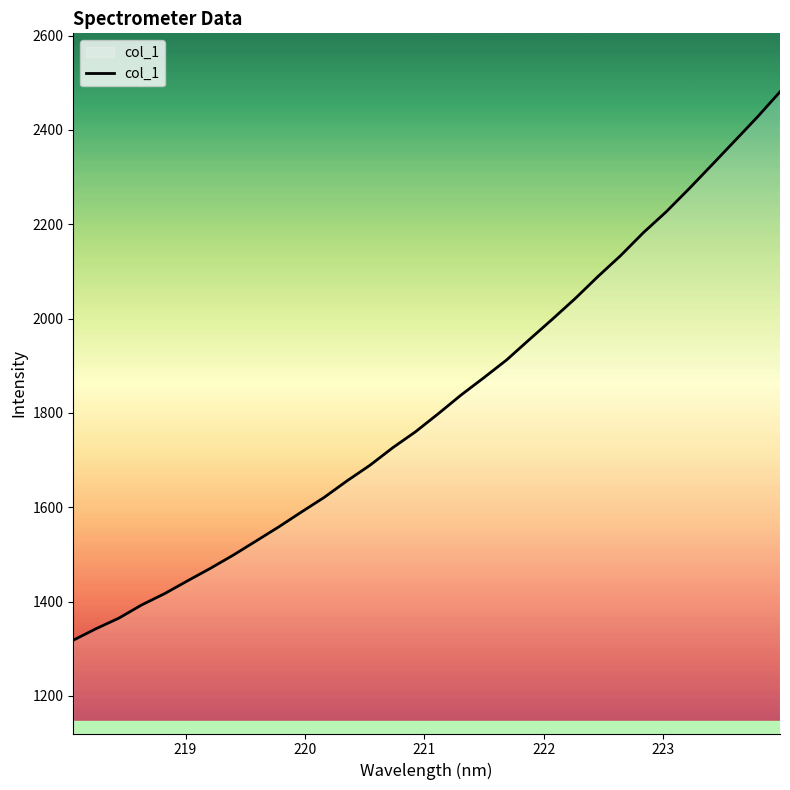

What is the minimum value shown in the chart?

1318.2